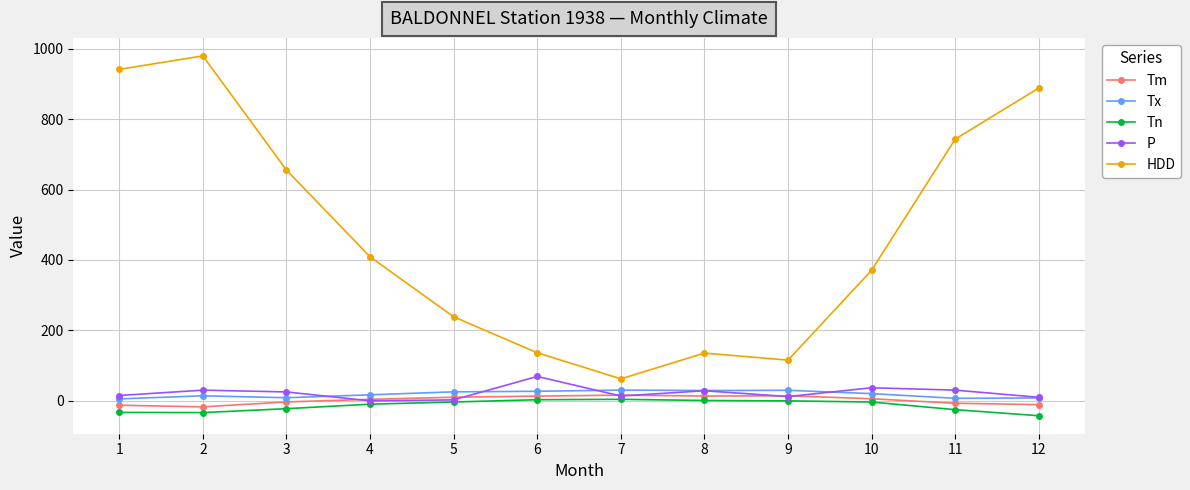

At how many categories does at least one series exceed 875?

3